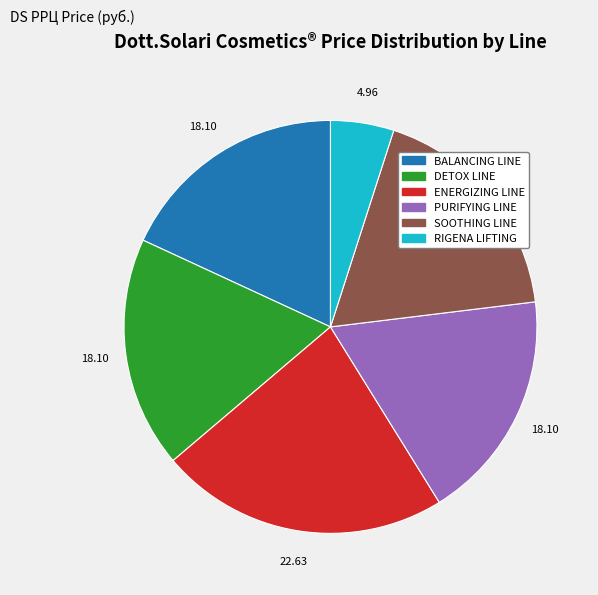

Is it true that BALANCING LINE is 18% of the pie?

True